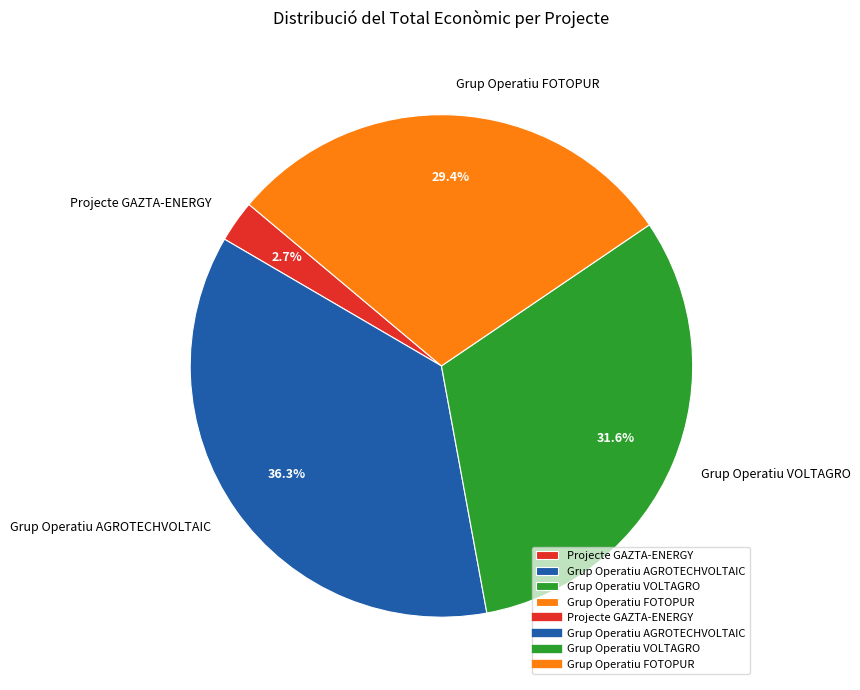

Count the number of slices in the pie.

4